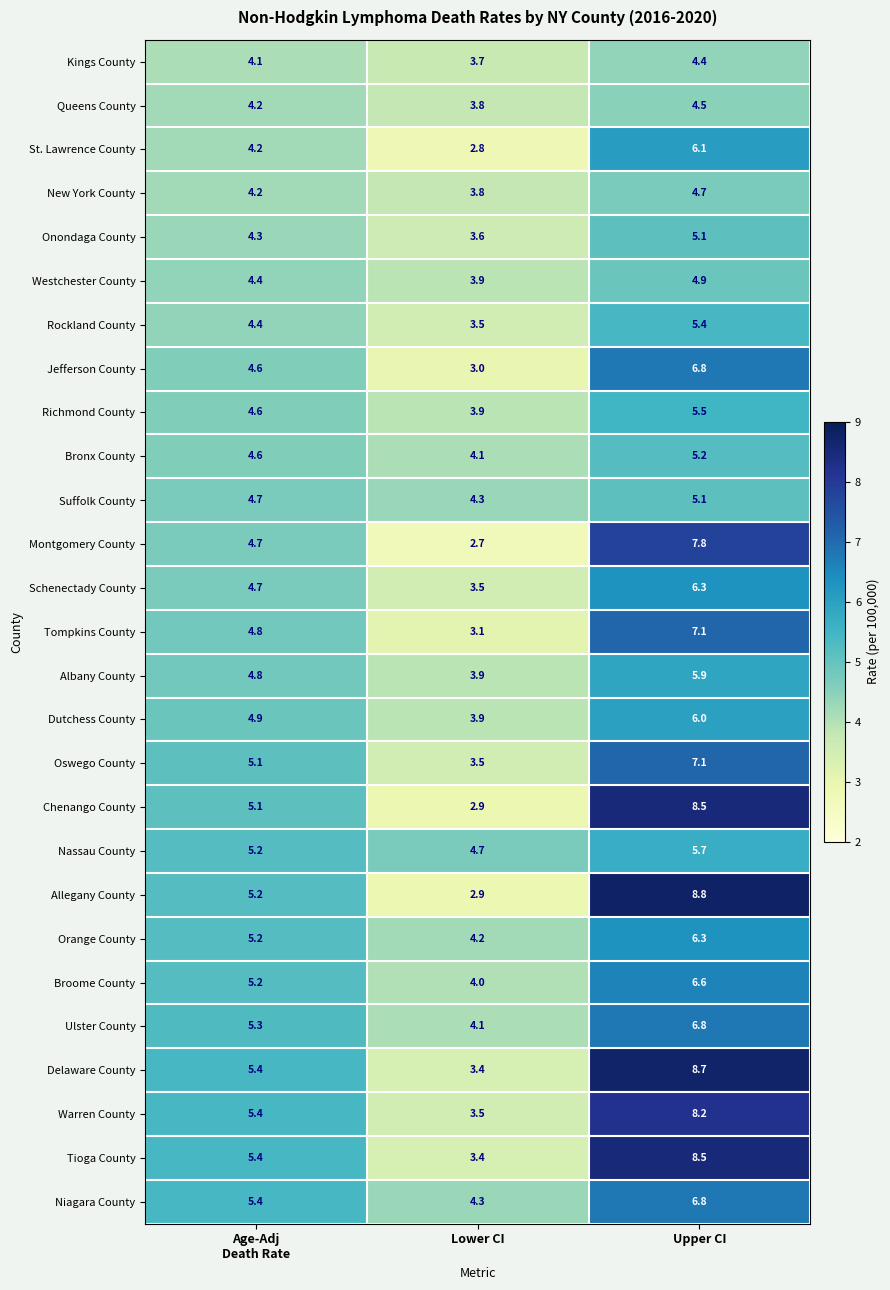

What is the difference between the highest and lowest values at Lower CI?

2.0